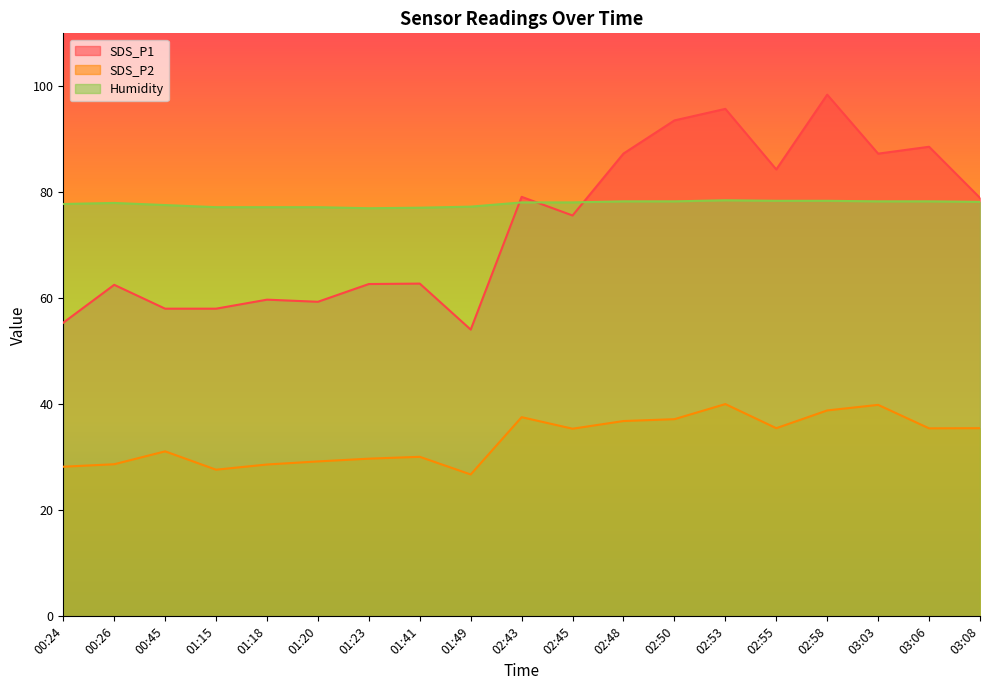

Does the chart display data point markers on the line(s)?

No